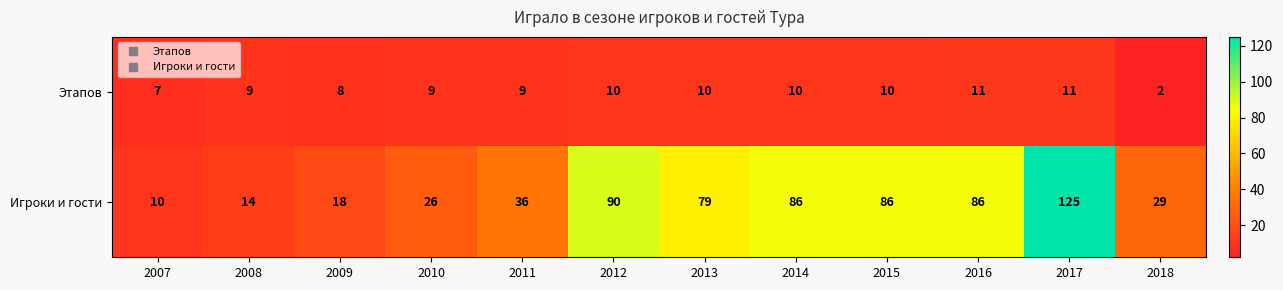

Reading right to left, extract all data points from this chart.

Этапов: 2018=2	2017=11	2016=11	2015=10	2014=10	2013=10	2012=10	2011=9	2010=9	2009=8	2008=9	2007=7
Игроки и гости: 2018=29	2017=125	2016=86	2015=86	2014=86	2013=79	2012=90	2011=36	2010=26	2009=18	2008=14	2007=10